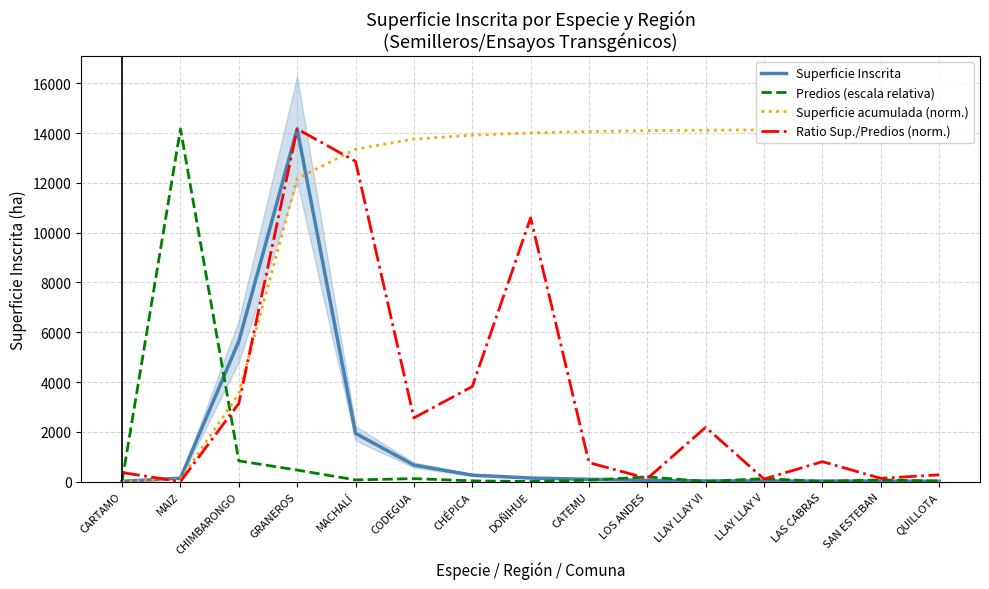

True or false: Superficie acumulada (norm.) has a value of 8363.3 at LAS CABRAS.

False